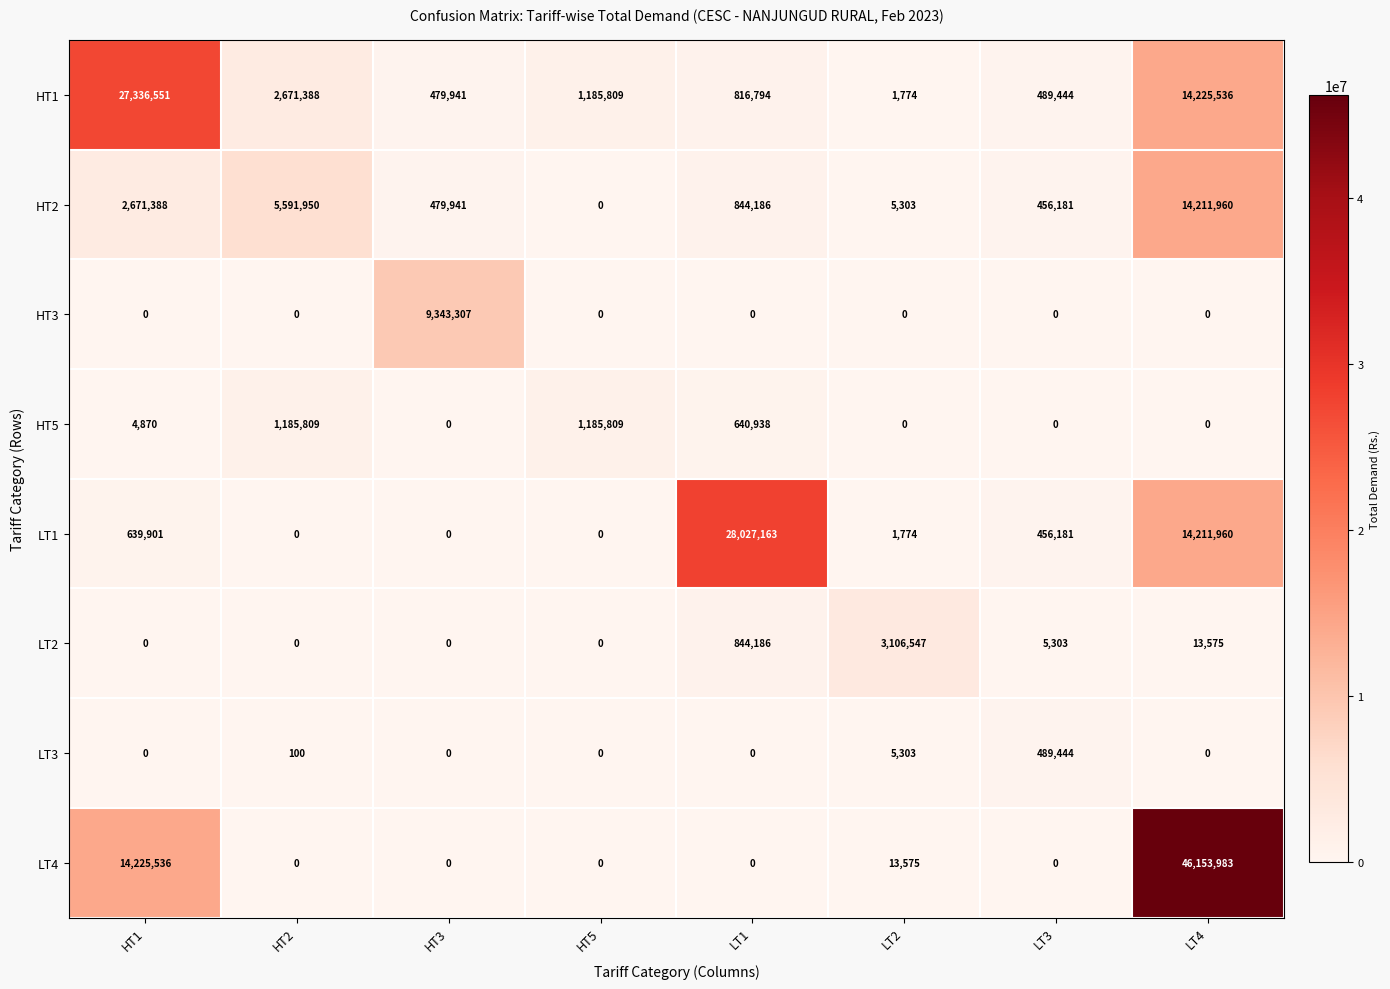

The value of LT3 at LT3 is 861444. True or false?

False